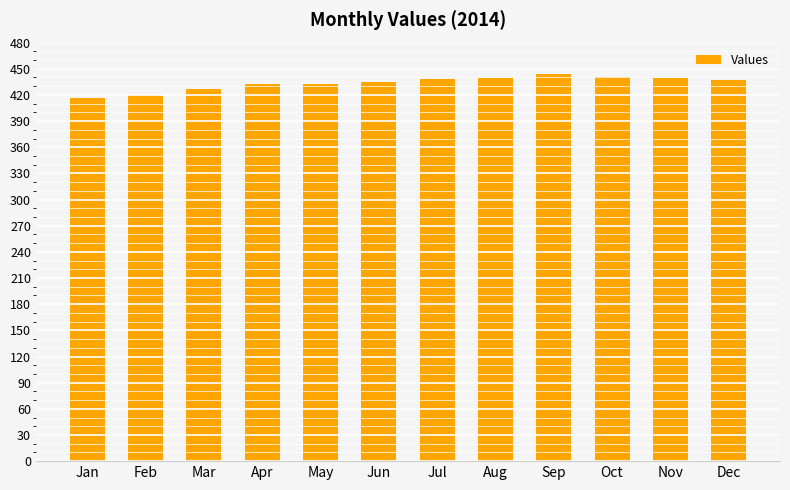

What is the value of the 11th bar from the left?

439.7